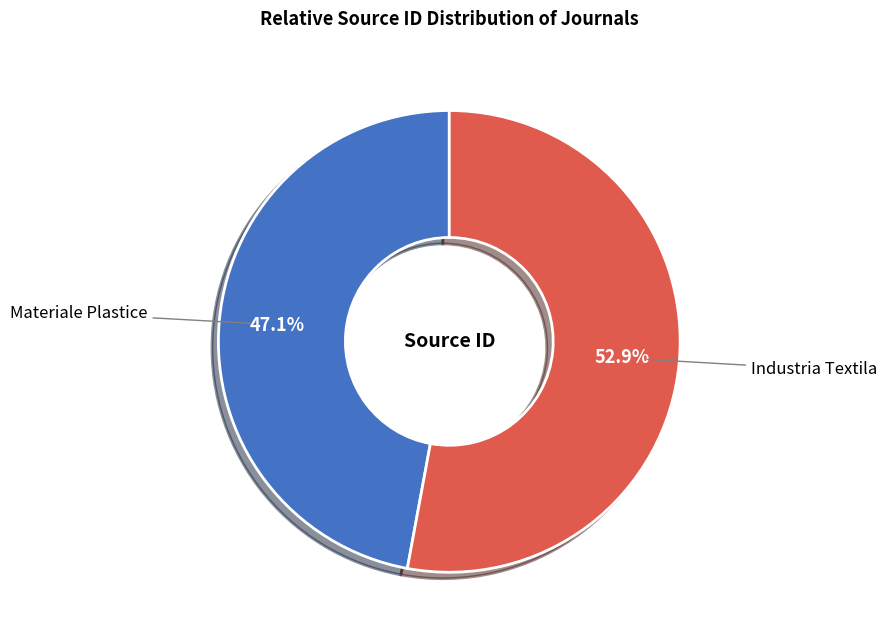

How many segments does this pie chart have?

2